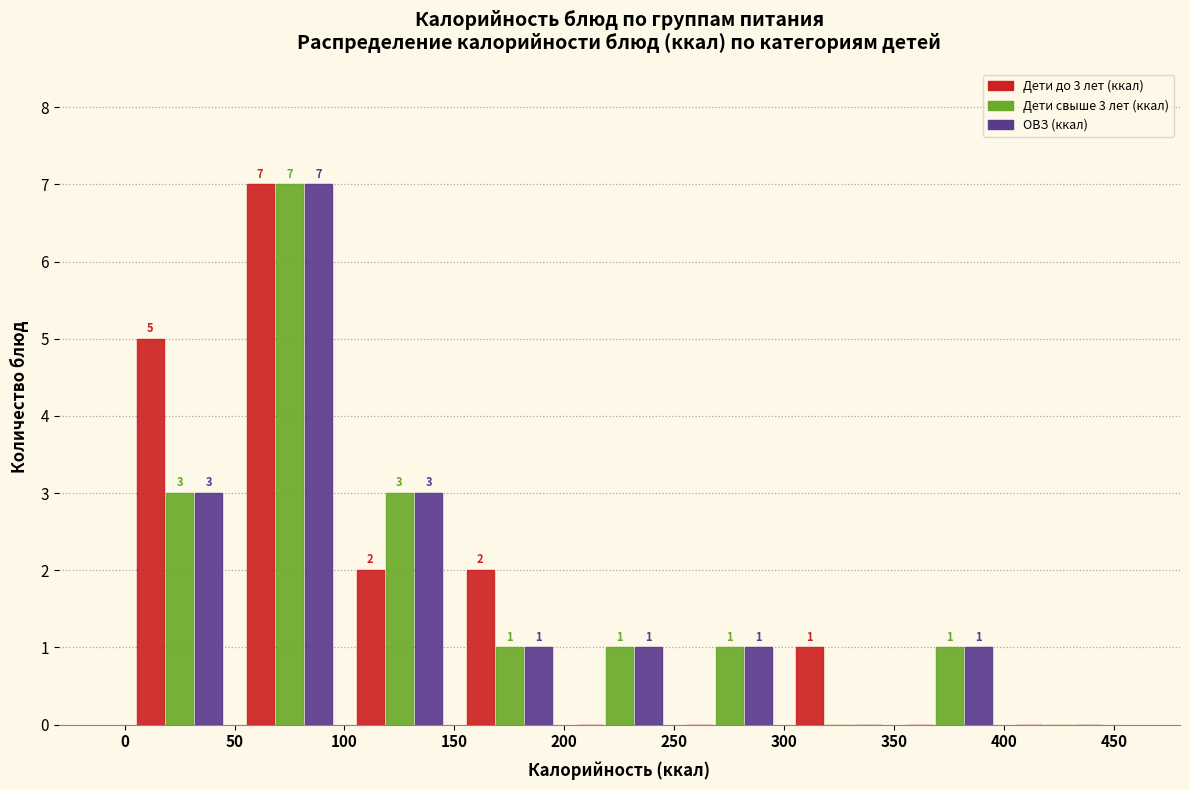

In the Дети свыше 3 лет (ккал) series, which range on the x-axis has the tallest bar?

50 to 100